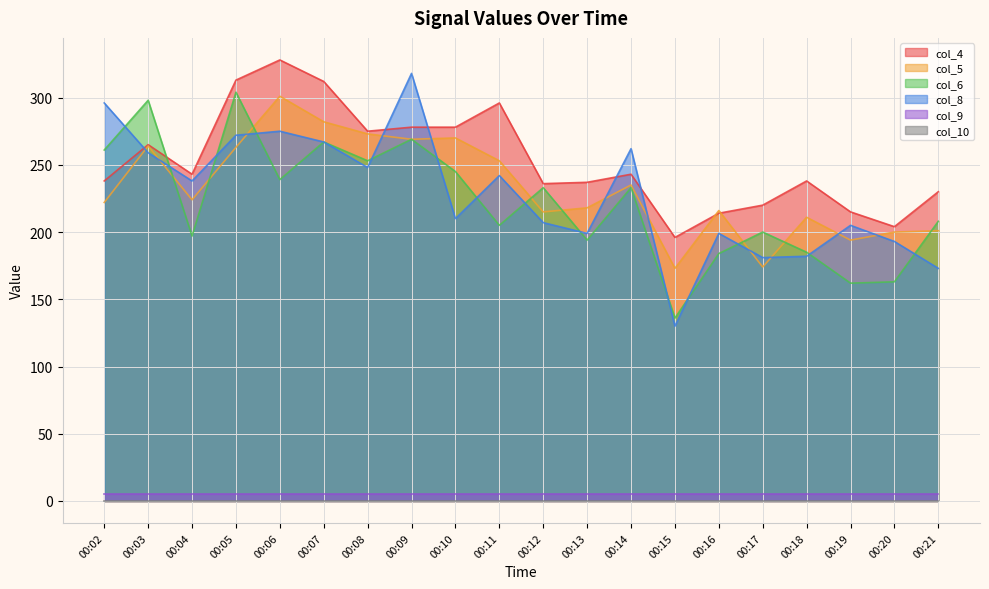

Is the value of col_6 at 00:07 greater than the value of col_5 at 00:02?

Yes